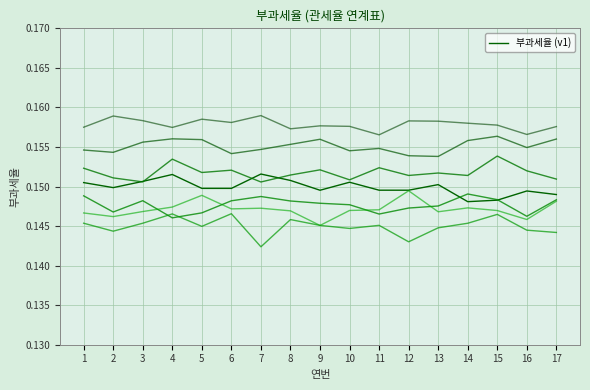

What is the value of the 10th point from the left?

0.2